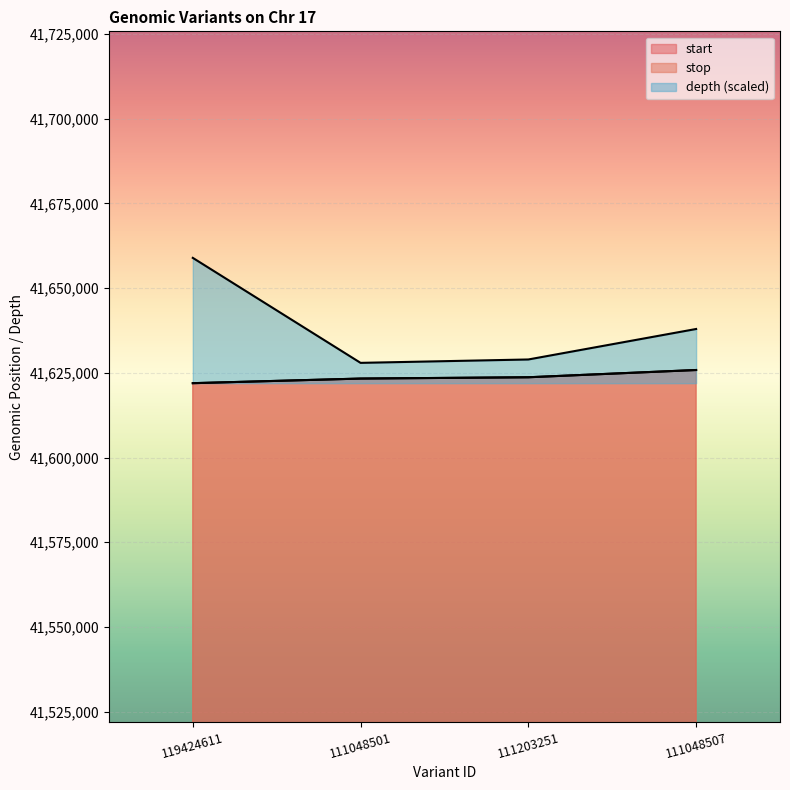

What position from the left is 111048507?

4